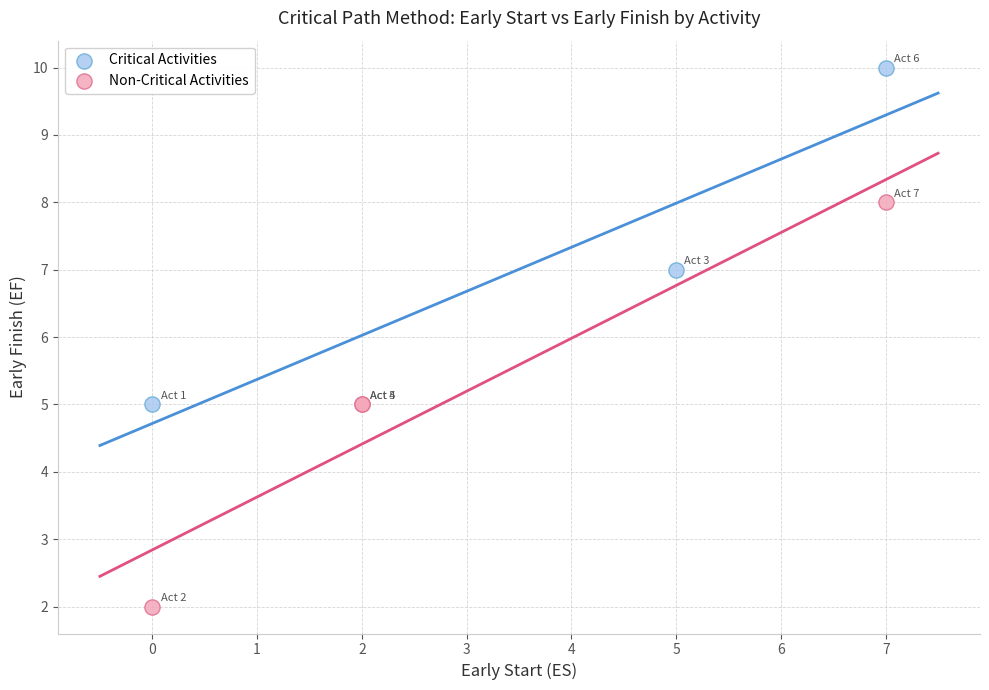

Which series contains the highest Y value?

Critical Activities